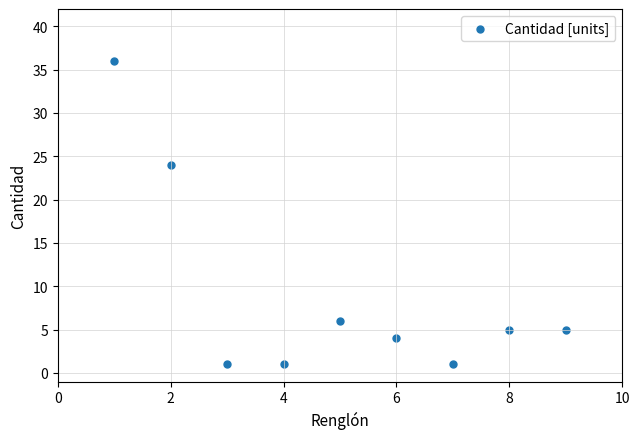

What Y value in the scatter plot is closest to 18?

24